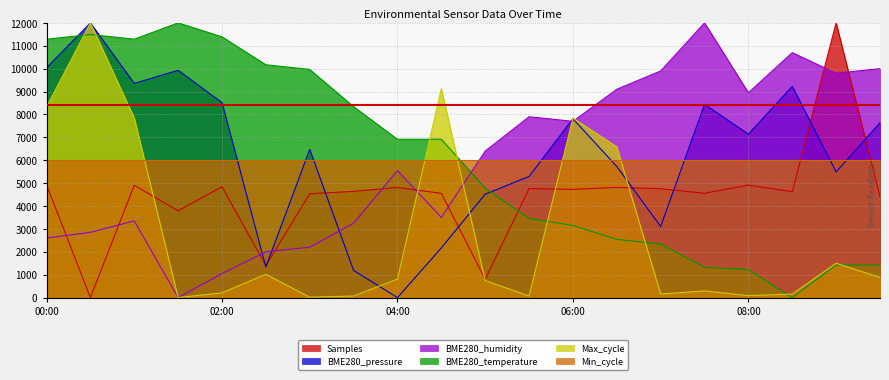

At which category does BME280_humidity reach its first local peak?

01:00